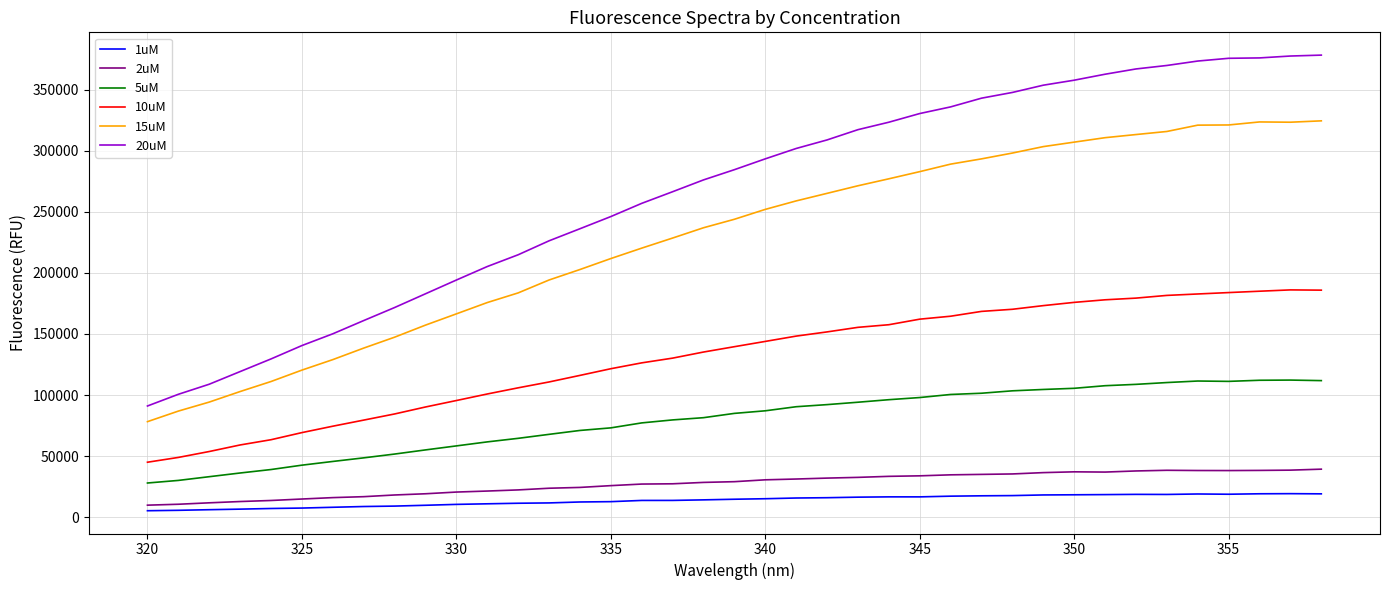

True or false: 2uM and 15uM intersect in this chart.

False